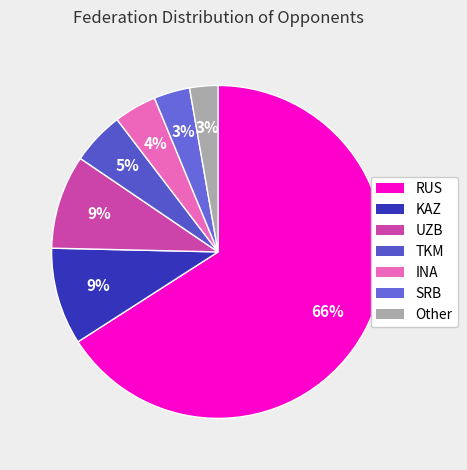

How many segments does this pie chart have?

7